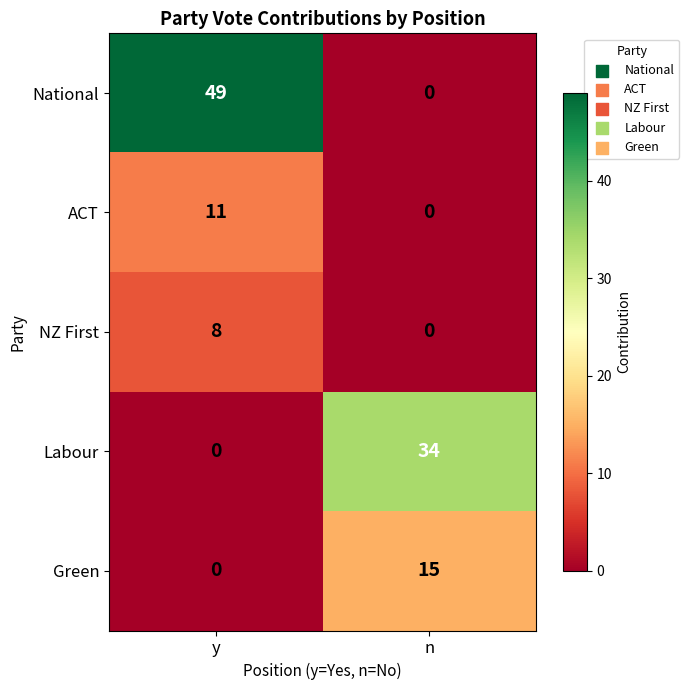

What is the sum of the ACT values at y and n?

11